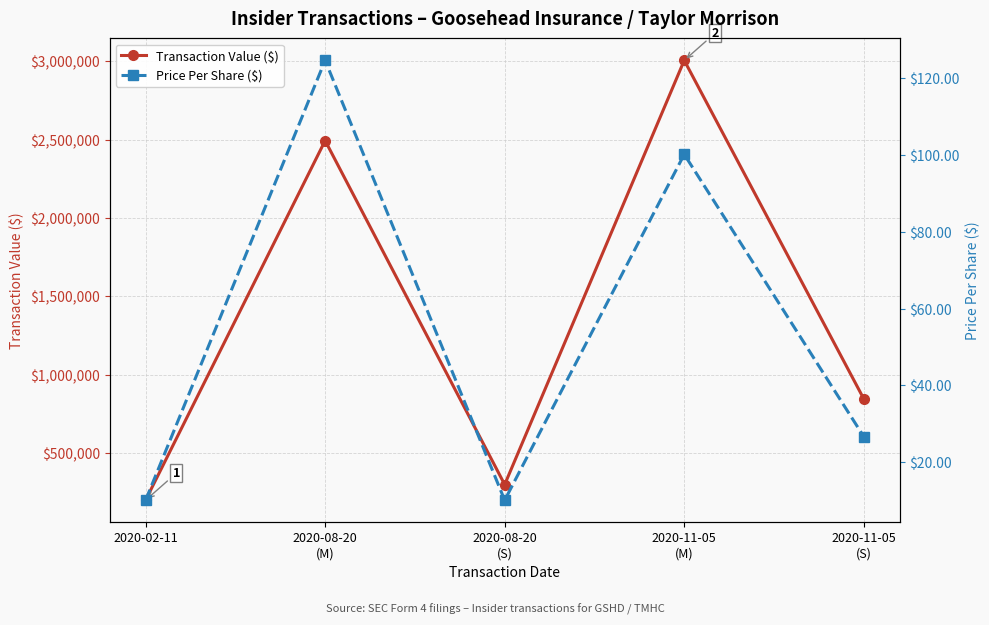

True or false: Transaction Value ($) and Price Per Share ($) intersect in this chart.

False